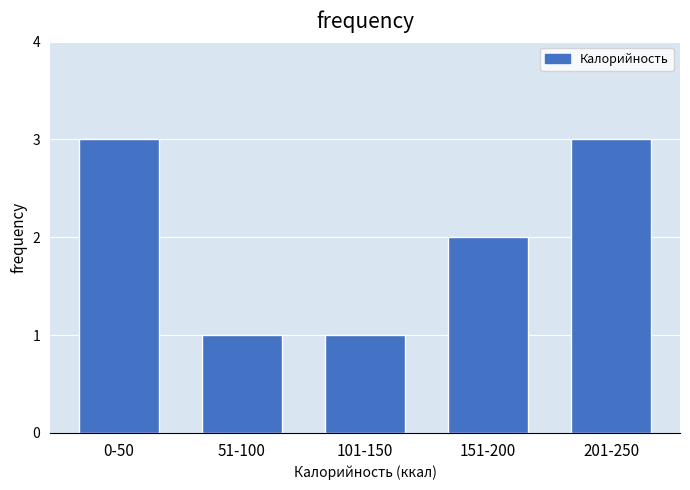

Reading right to left, what are all the values shown in this chart?

201-250=3	151-200=2	101-150=1	51-100=1	0-50=3